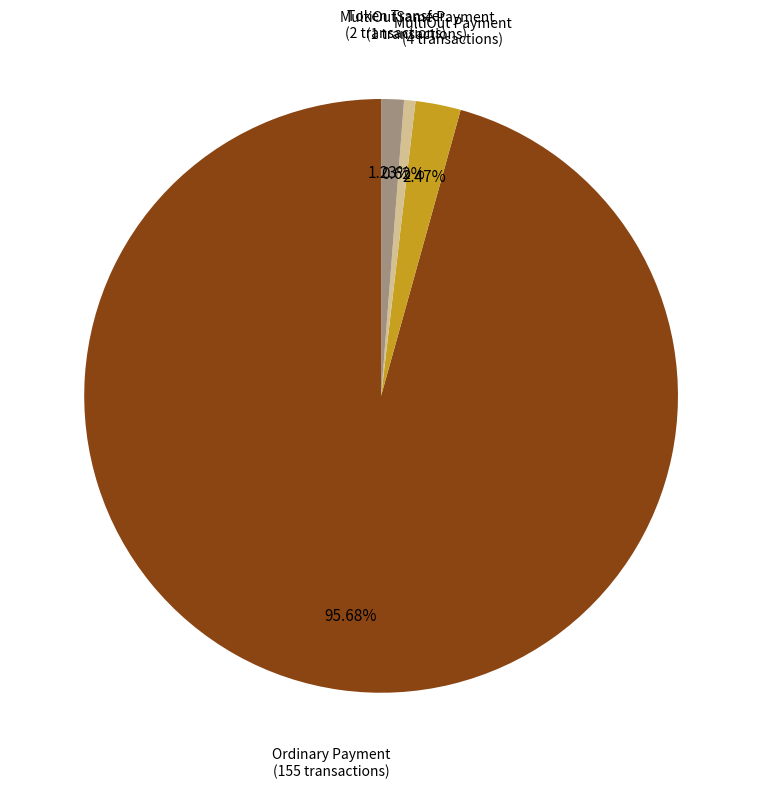

Is there a majority slice in this chart?

Yes